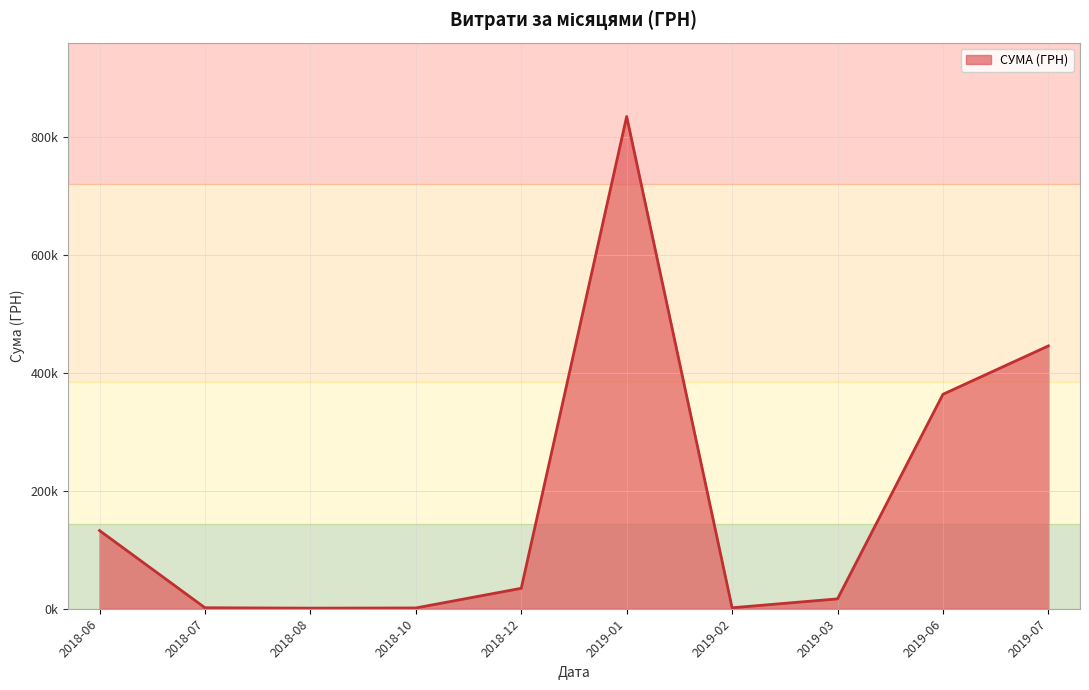

Does the chart display data point markers on the line(s)?

No